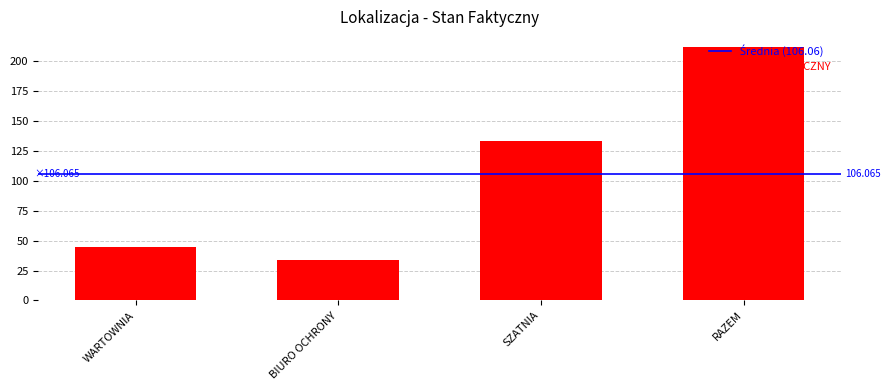

Which has a higher value, SZATNIA or BIURO OCHRONY?

SZATNIA